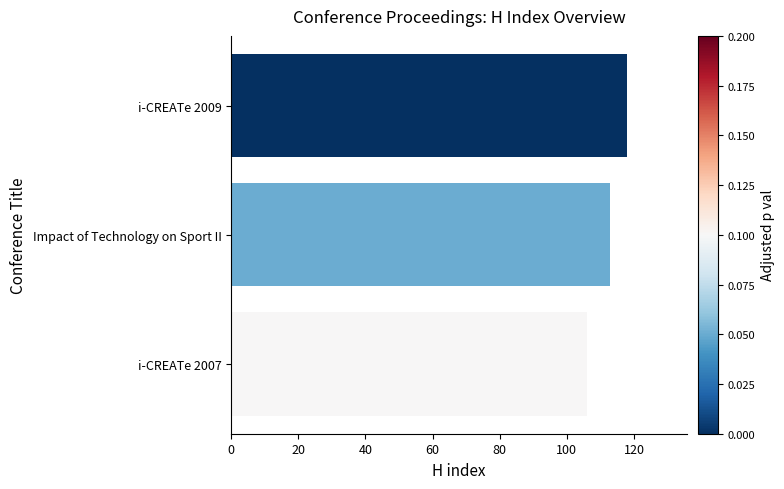

Is it true that the value at i-CREATe 2009 is 118?

True